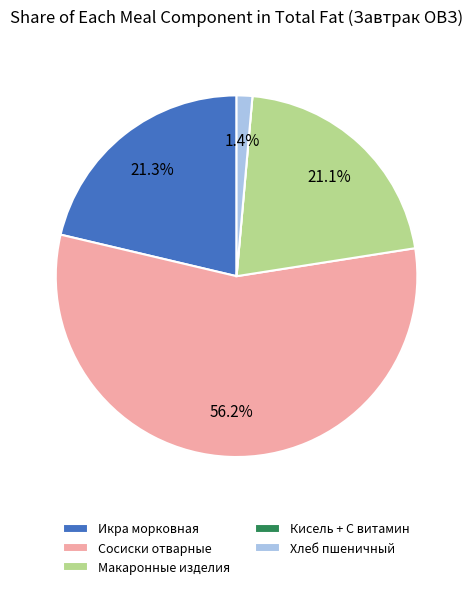

Is there a majority slice in this chart?

Yes